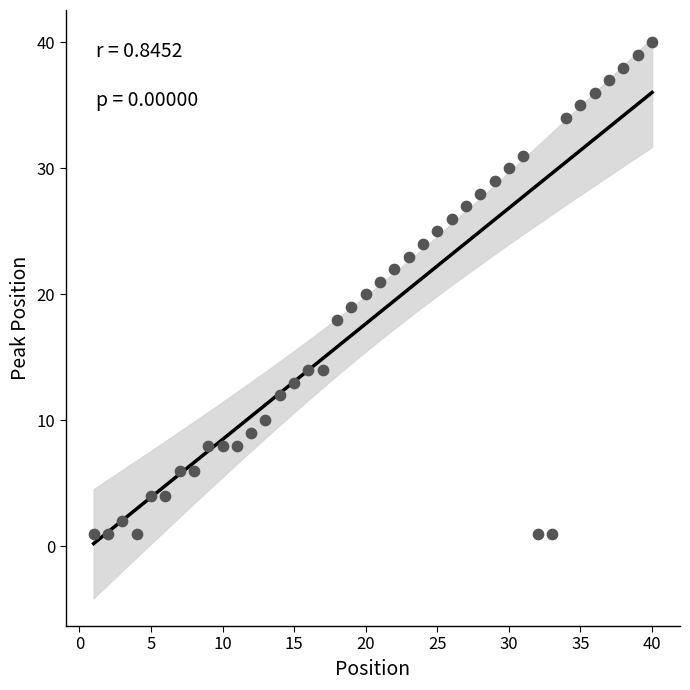

What is the range of Y values (max minus min)?

39